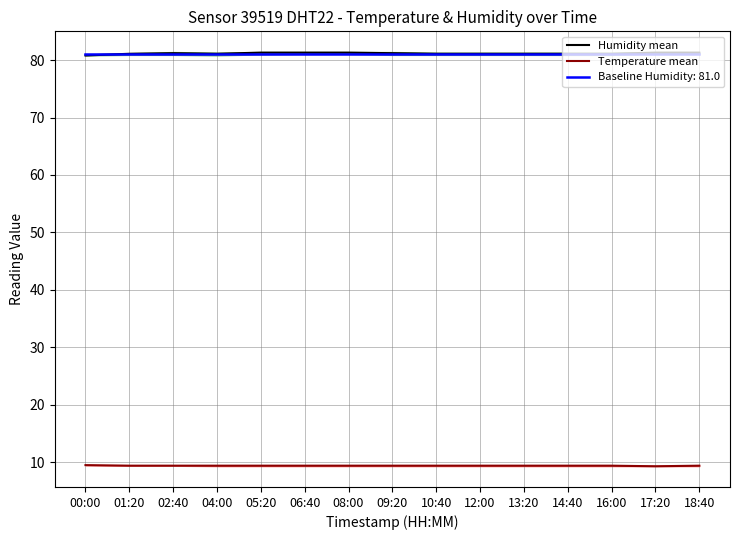

Which category has the highest value in the Humidity mean series?

05:20